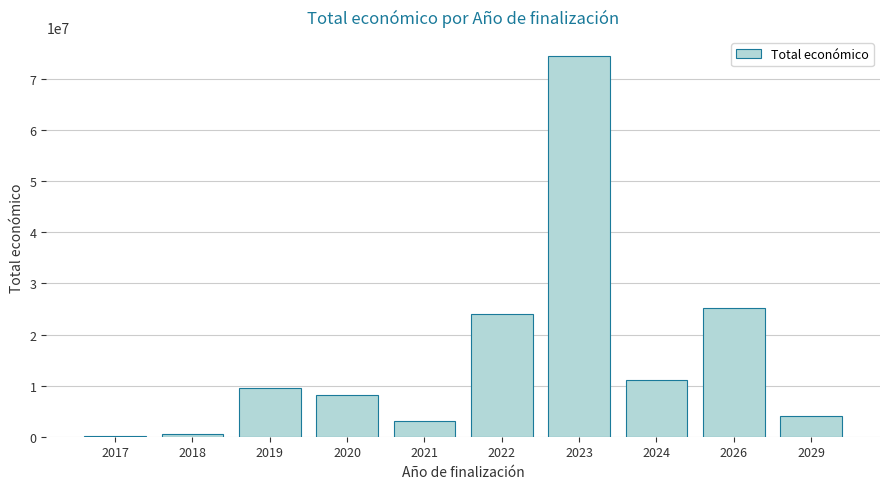

Reading left to right, extract all data points from this chart.

50000	495600	9534559	8226798	2993425	24108907	74522980	11143430	25194903	4041810